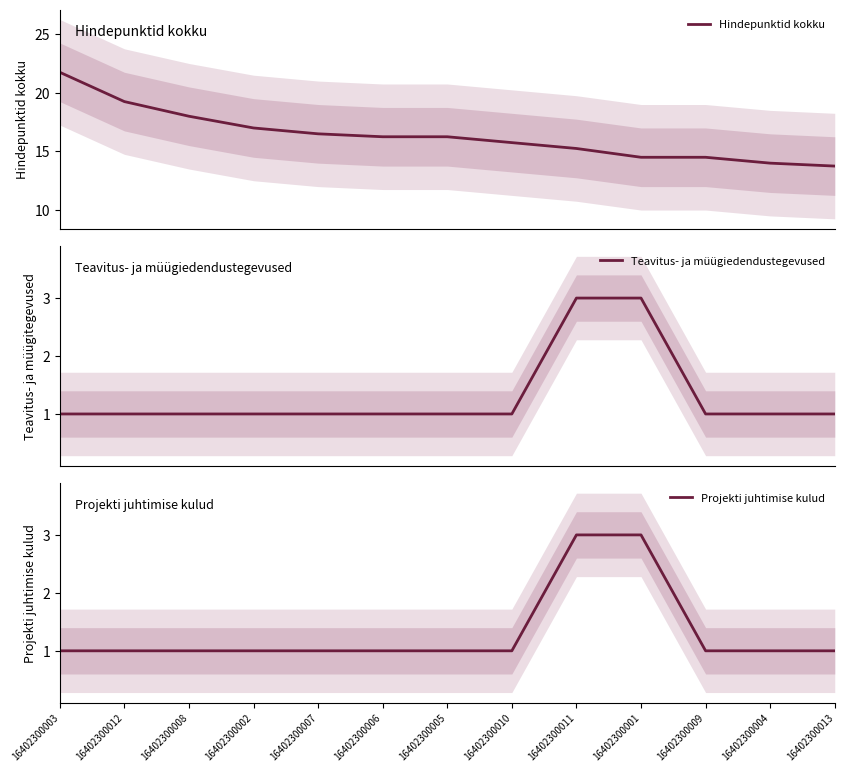

How many values in the Projekti juhtimise kulud series exceed 1?

2